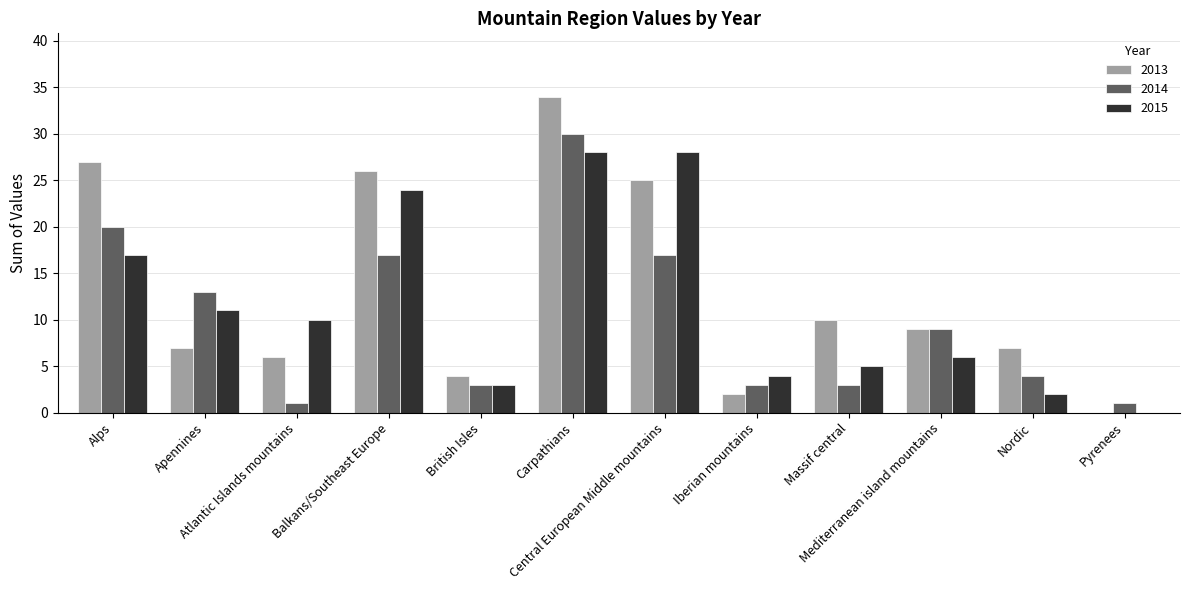

What are all the series names shown in the legend?

2013, 2014, 2015